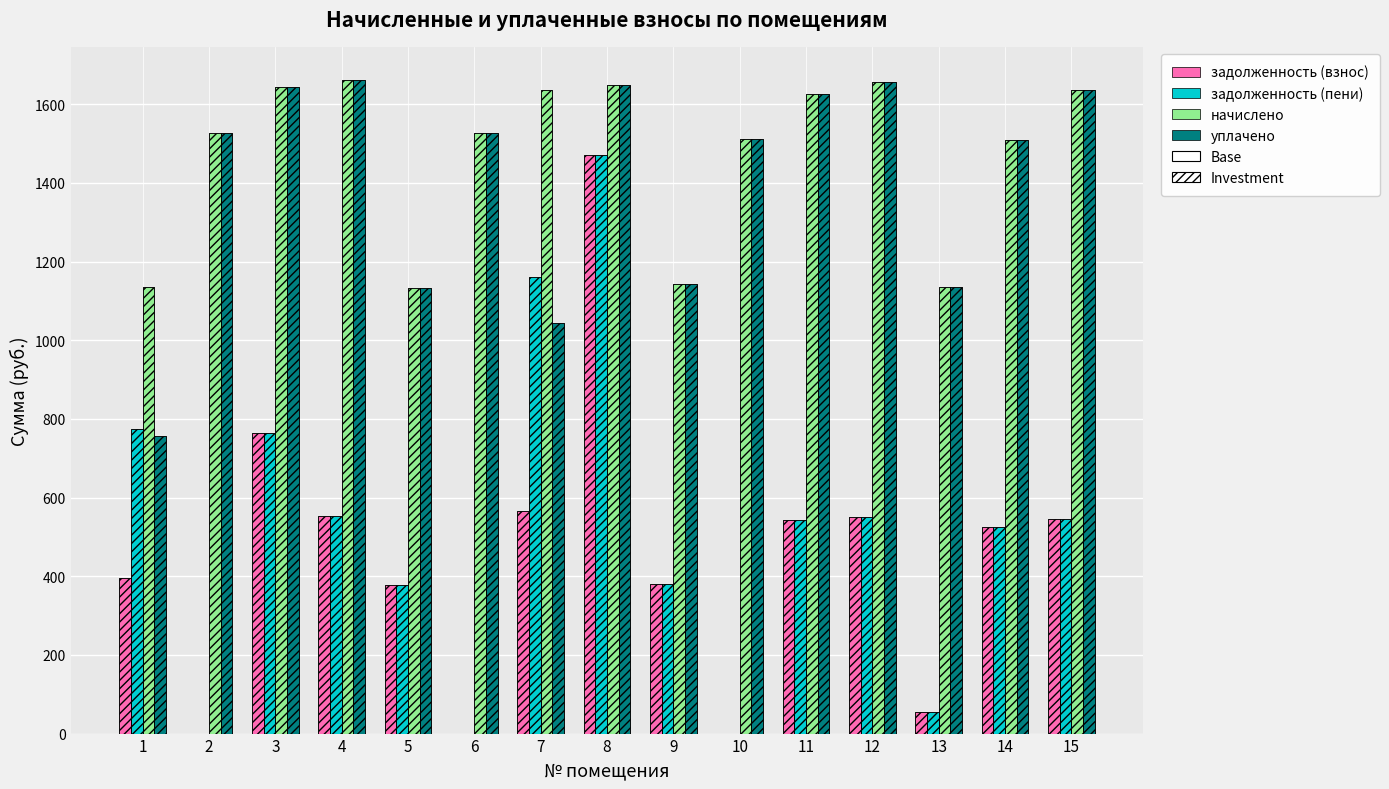

What is the sum of all начислено values?

22129.4